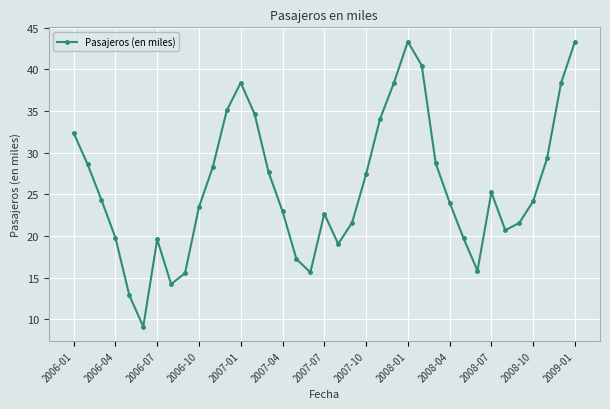

What is the minimum value shown in the chart?

9.1